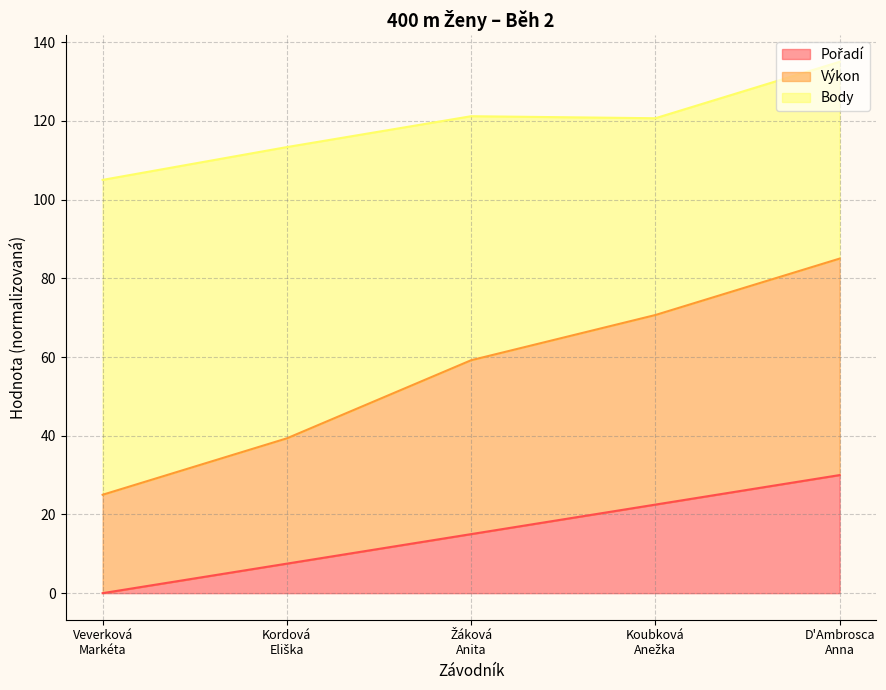

What value does the Pořadí series have at Koubková
Anežka?

22.5